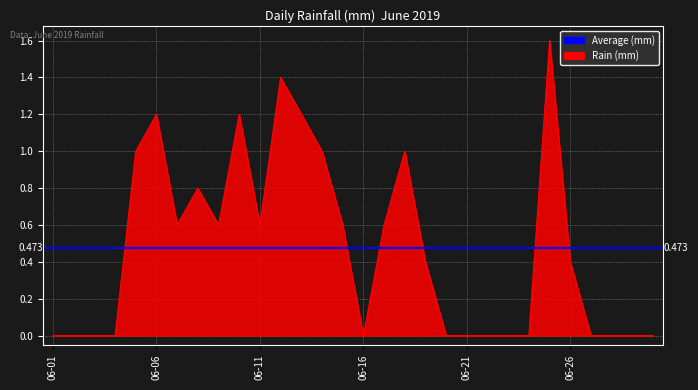

How many lines are shown in the chart?

1